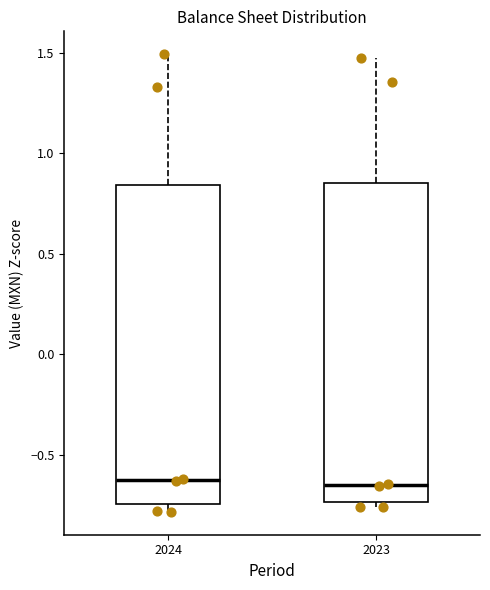

Reading left to right, read every box against the y-axis: the position of its median line, the range the box covers, and the ends of its whiskers. The values are not printed on the chart, so give them approximately, as read against the axis.

2024: median -0.65, box -0.75 to 0.85, whiskers -0.80 to 1.50
2023: median -0.65, box -0.75 to 0.85, whiskers -0.75 (just below the box's lower edge) to 1.45